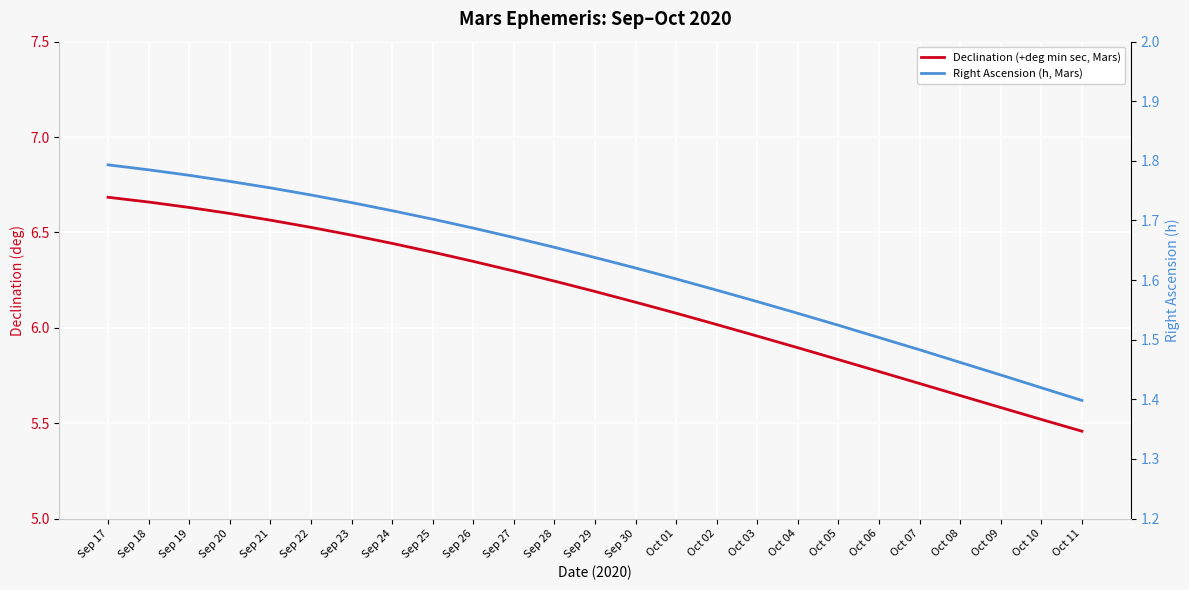

True or false: Right Ascension (h, Mars) and Declination (+deg min sec, Mars) intersect in this chart.

False